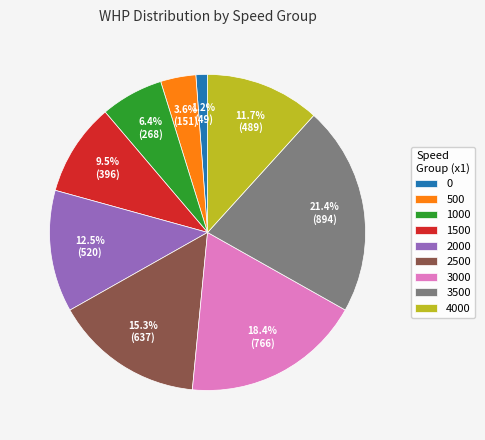

How many segments does this pie chart have?

9